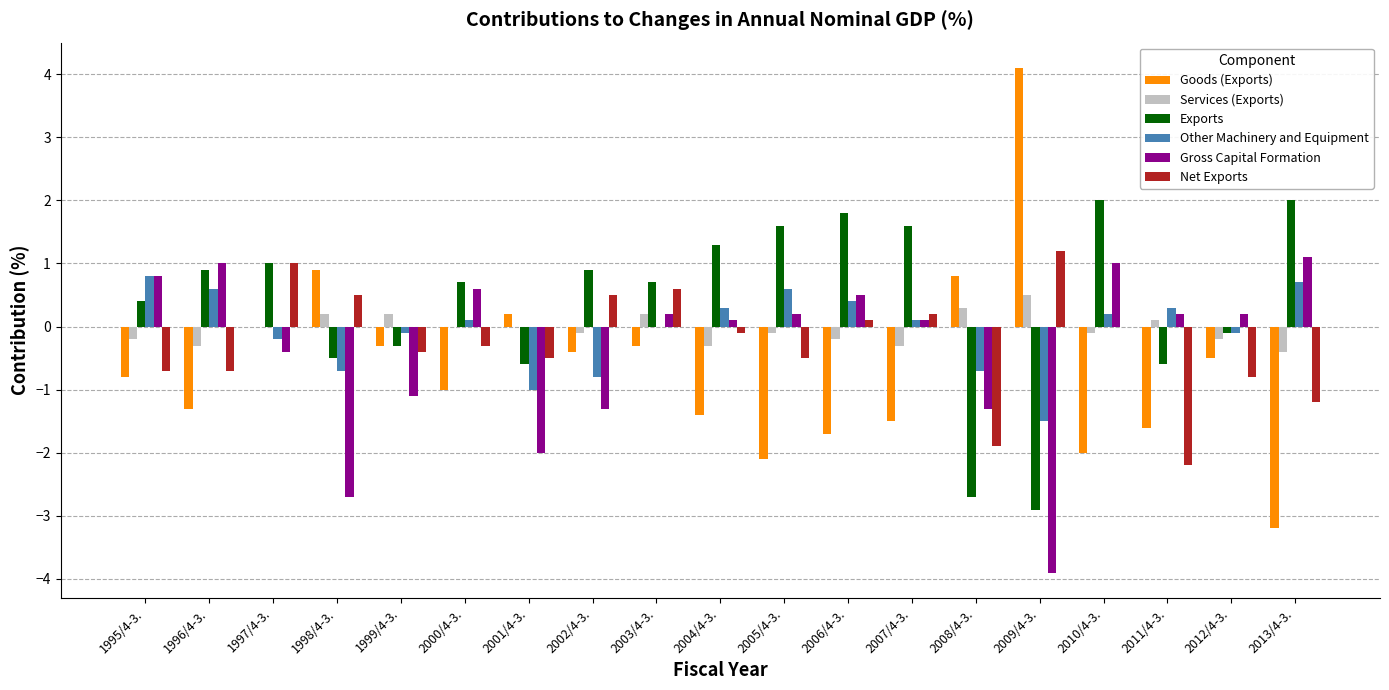

Where does the Exports series first go above 0?

1995/4-3.